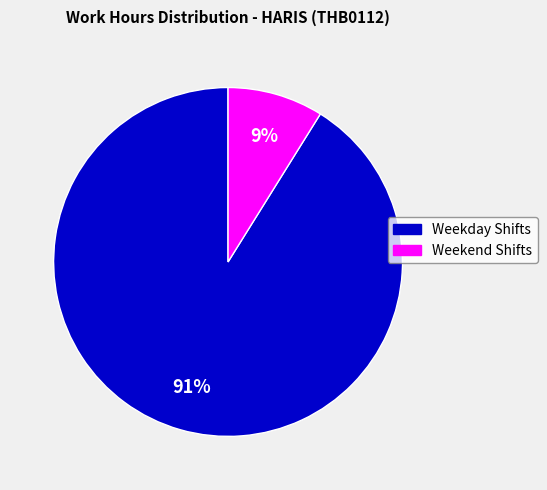

To the nearest percent, what is the difference between the largest and smallest slice percentages?

82%